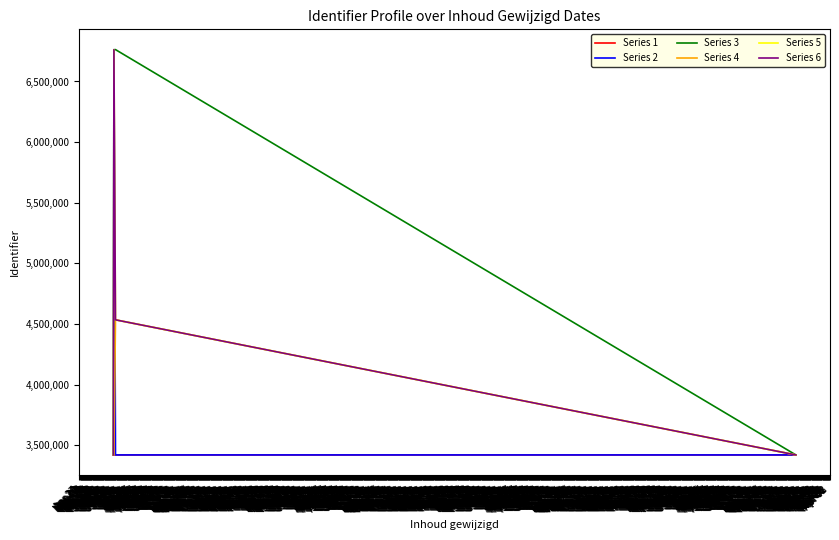

What is the sum of all Series 3 values?

20367330.0